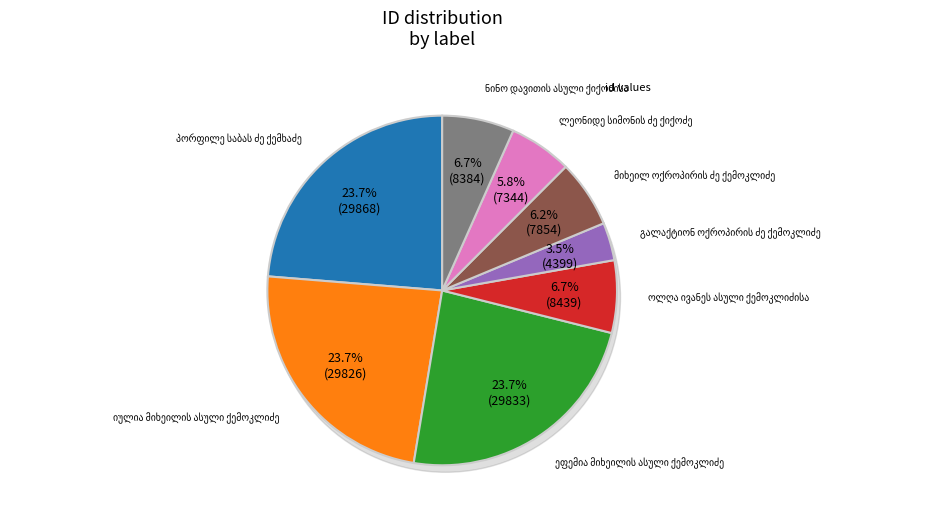

What percentage do პორფილე საბას ძე ქემხაძე and ნინო დავითის ასული ქიქოძისა together represent?

30.4%